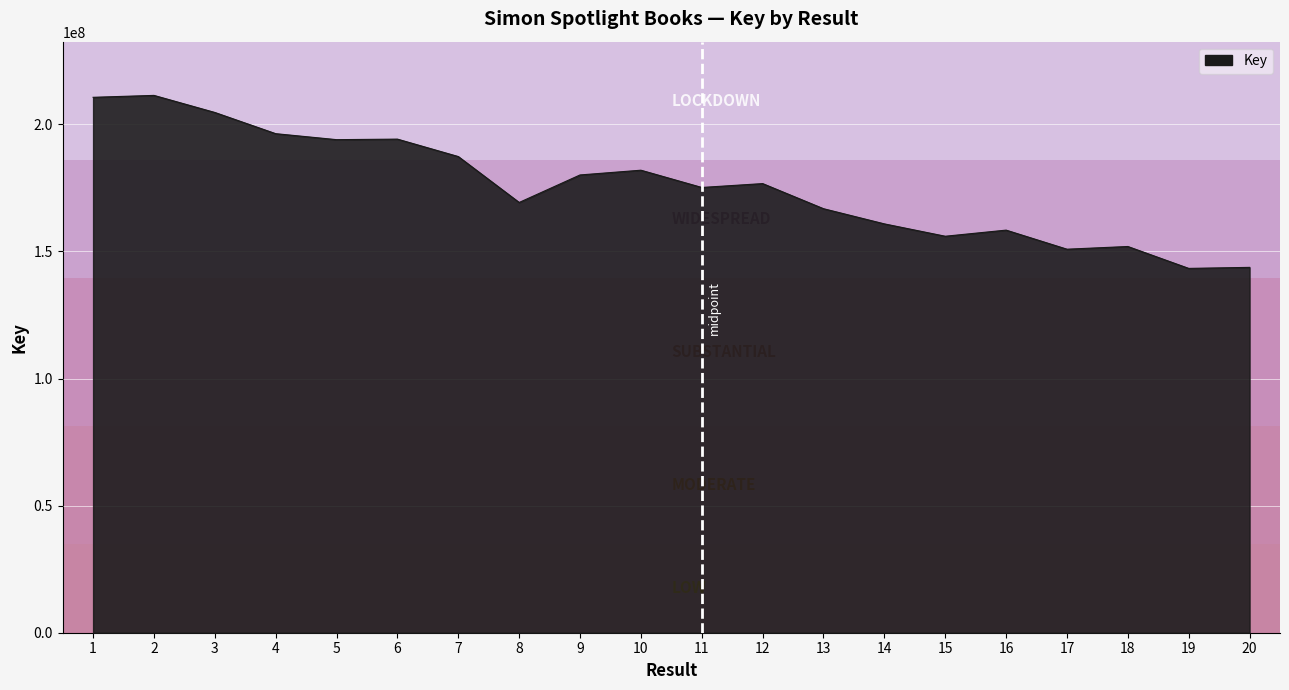

What is the difference between the values at 8 and 7?

18065166